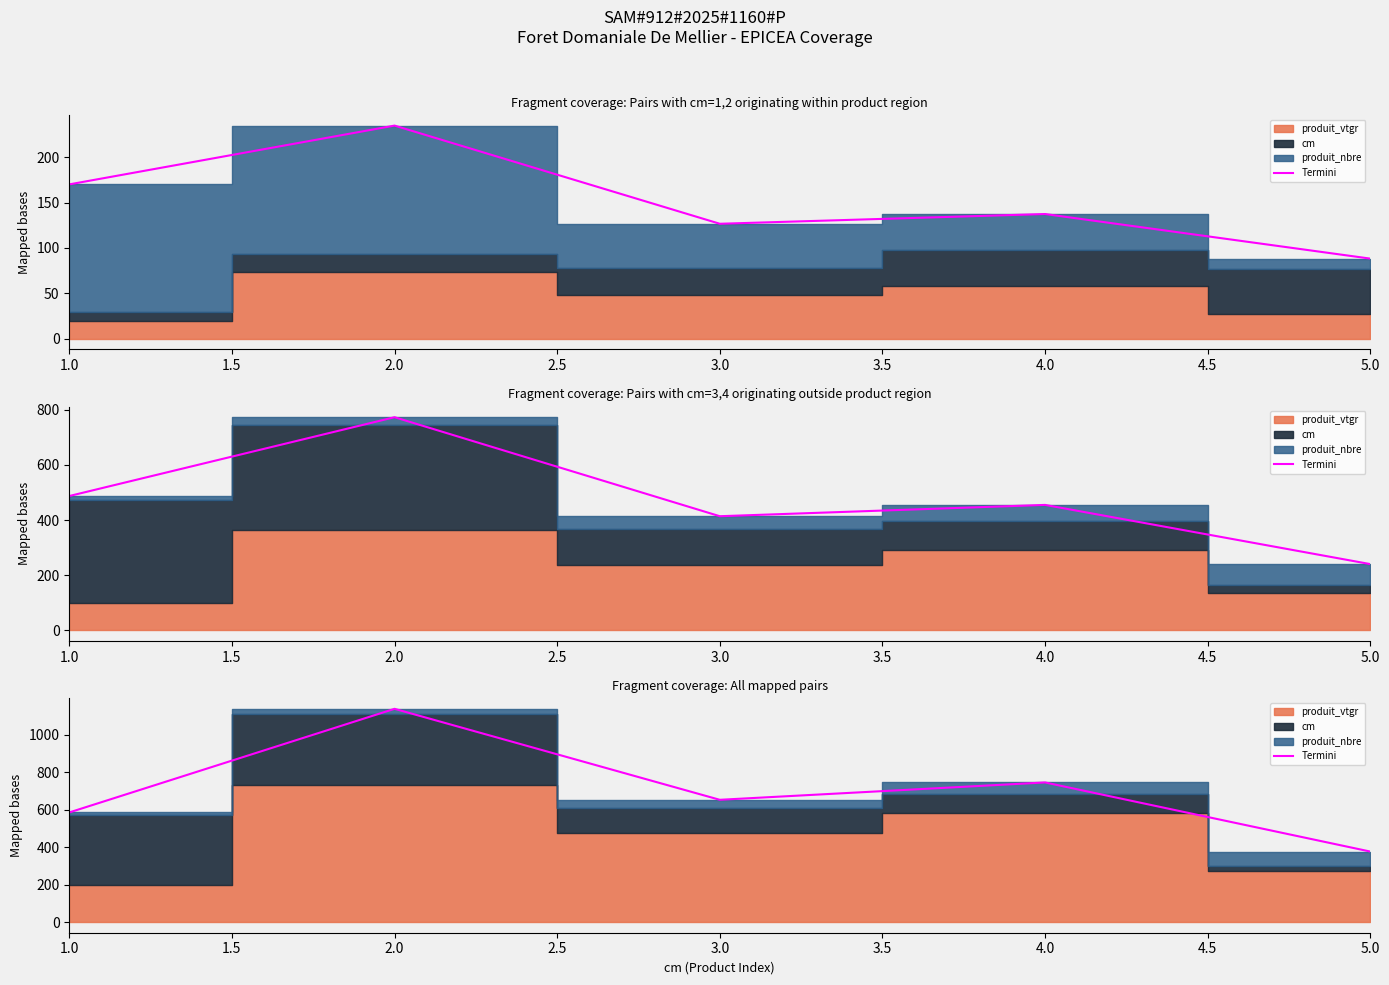

How many interior local valleys (lower than both neighbors) does the data have?

1